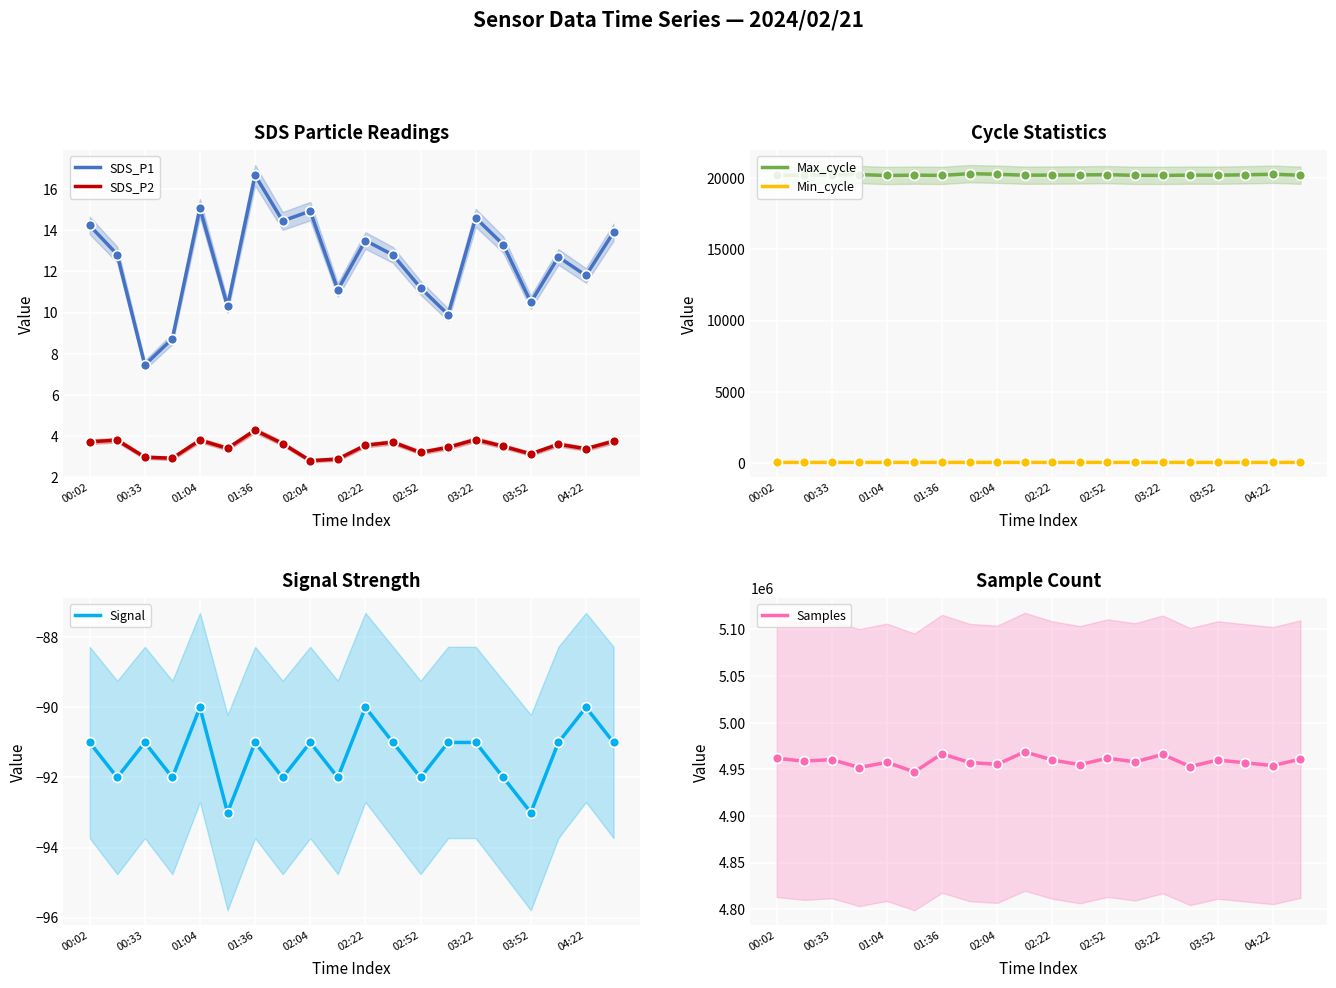

True or false: Max_cycle and Min_cycle cross at least once.

False